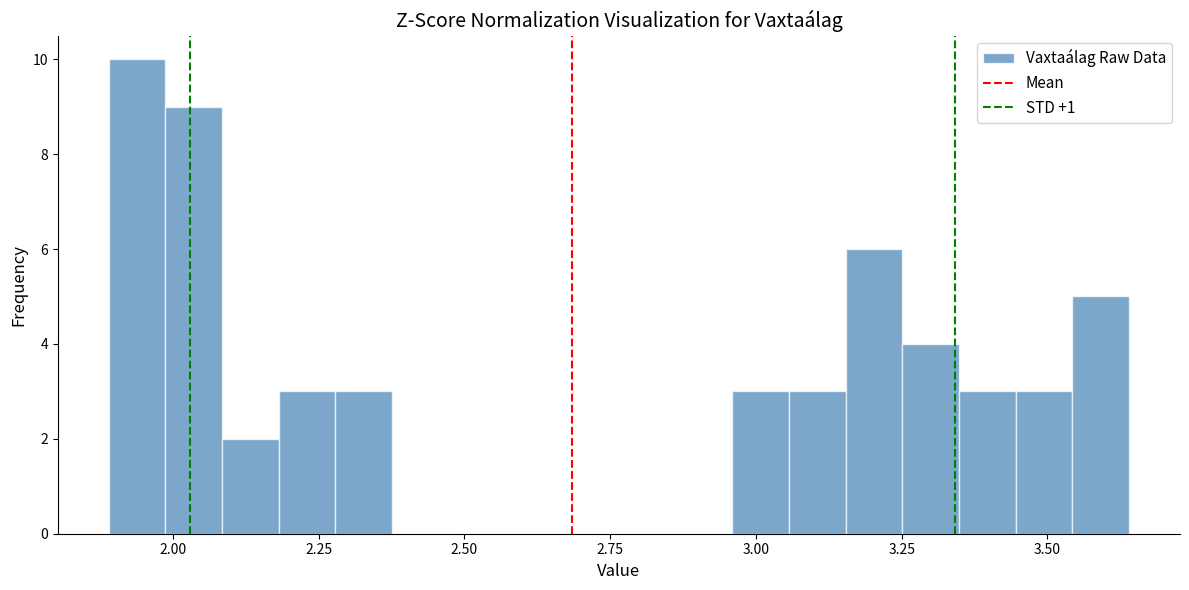

Read against the x-axis, roughly where is the centre of the tallest bar?

1.95